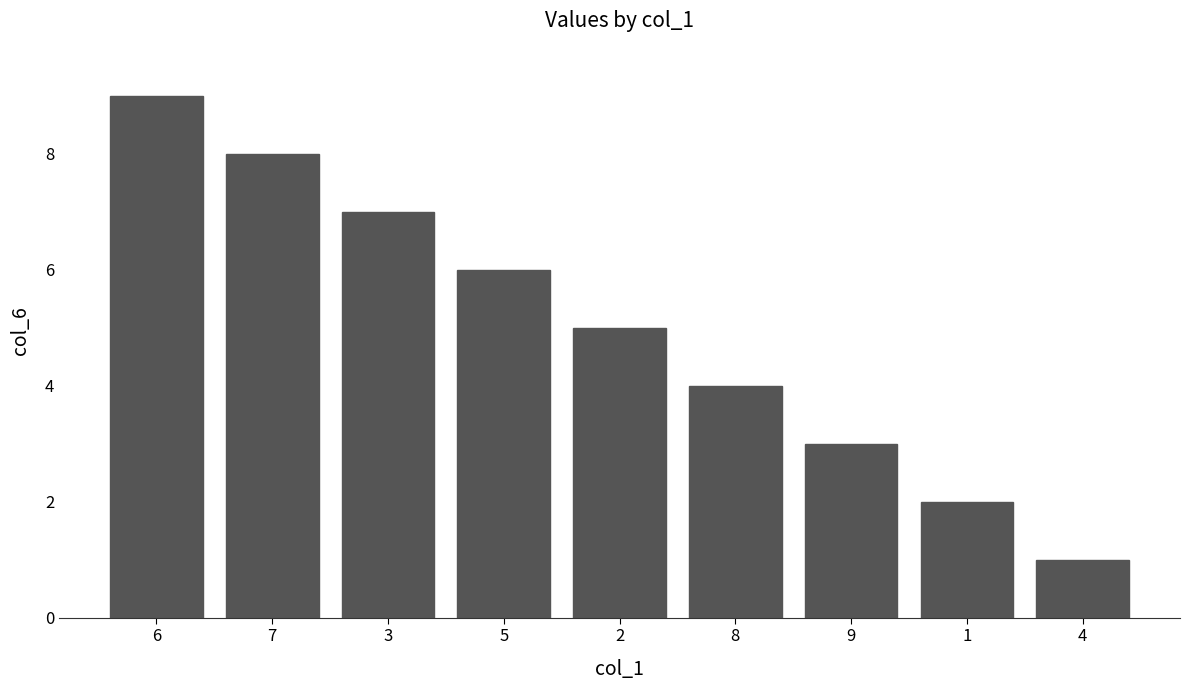

What is the maximum value shown in the chart?

9